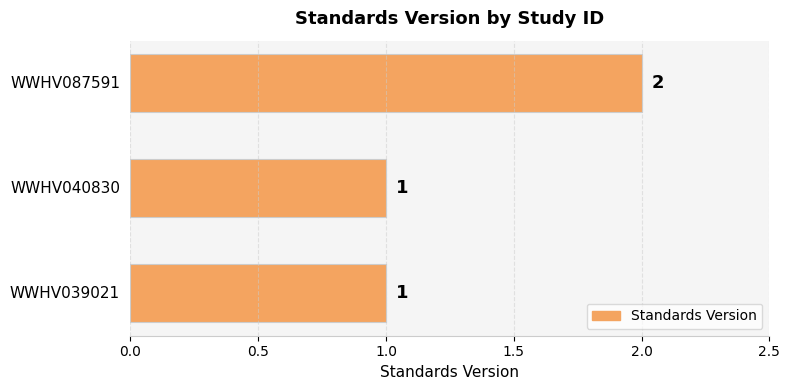

Reading bottom to top, list all the values displayed in this chart.

1	1	2